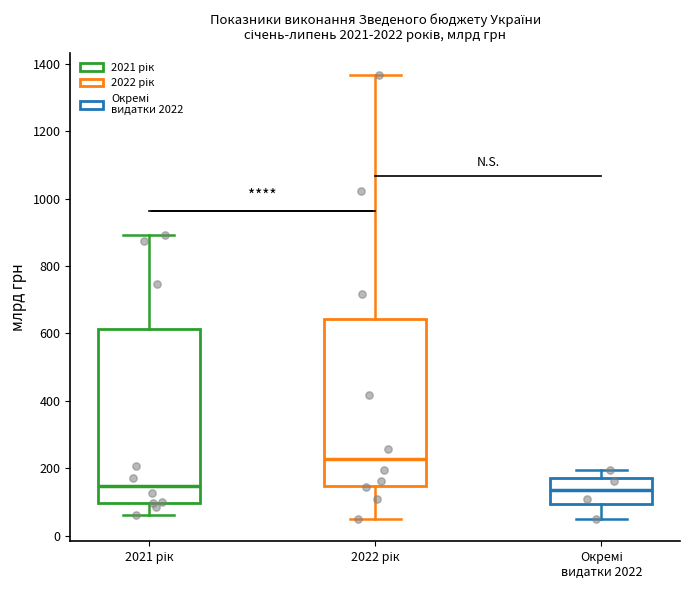

Reading left to right, transcribe this box plot: for each box, give where its median line is, the range the box spans, and where its two whiskers end, as read against the y-axis. The values are not printed on the chart, so give them approximately, as read against the axis.

2021 рік: median 140, box 100 to 620, whiskers 60 to 900
2022 рік: median 220, box 140 to 640, whiskers 40 to 1360
Окремі видатки 2022: median 140, box 100 to 180, whiskers 40 to 200